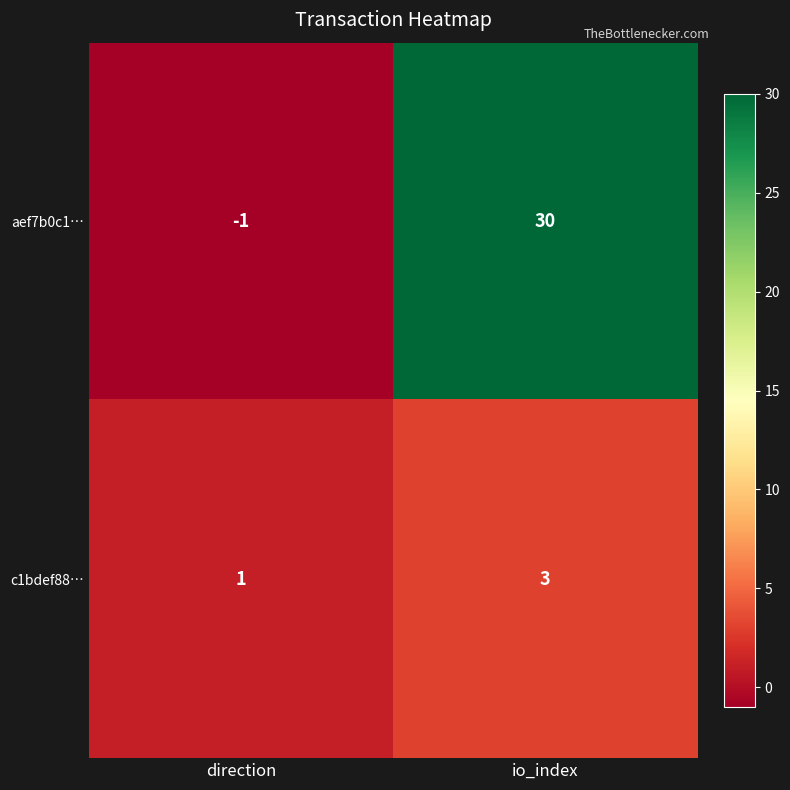

Which category has the lowest value across all series?

direction